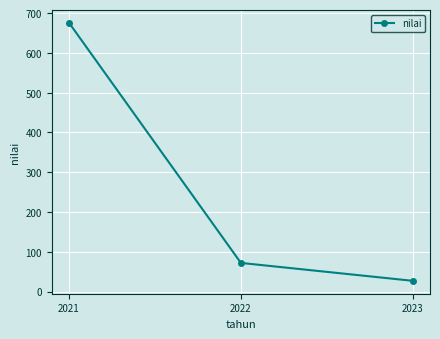

What is the average value?

258